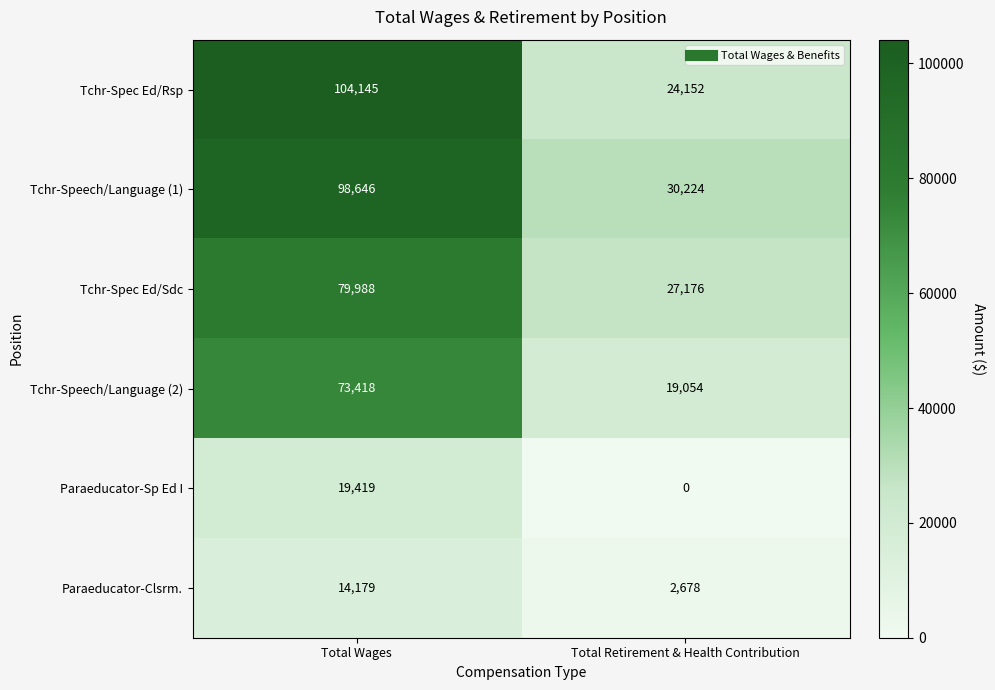

Rank the series by their maximum value, from highest to lowest.

Tchr-Spec Ed/Rsp, Tchr-Speech/Language (1), Tchr-Spec Ed/Sdc, Tchr-Speech/Language (2), Paraeducator-Sp Ed I, Paraeducator-Clsrm.